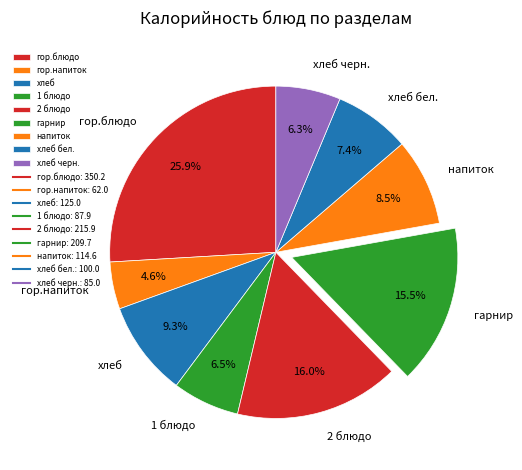

Does 2 блюдо represent more than half of the total?

No